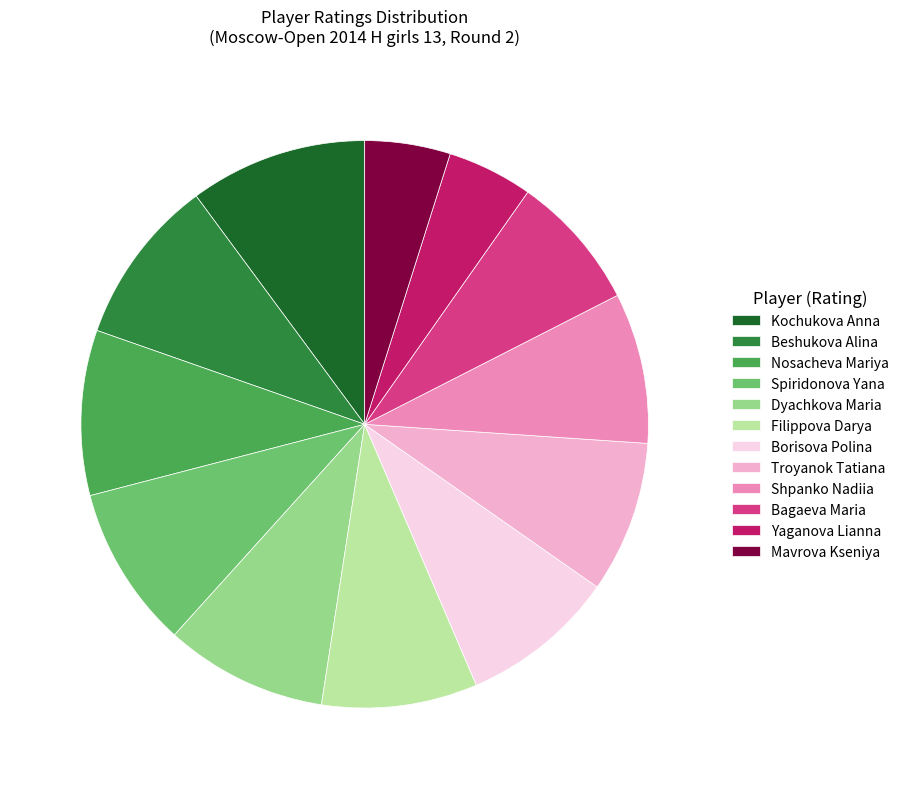

Is the sum of Nosacheva Mariya and Bagaeva Maria greater than half?

No